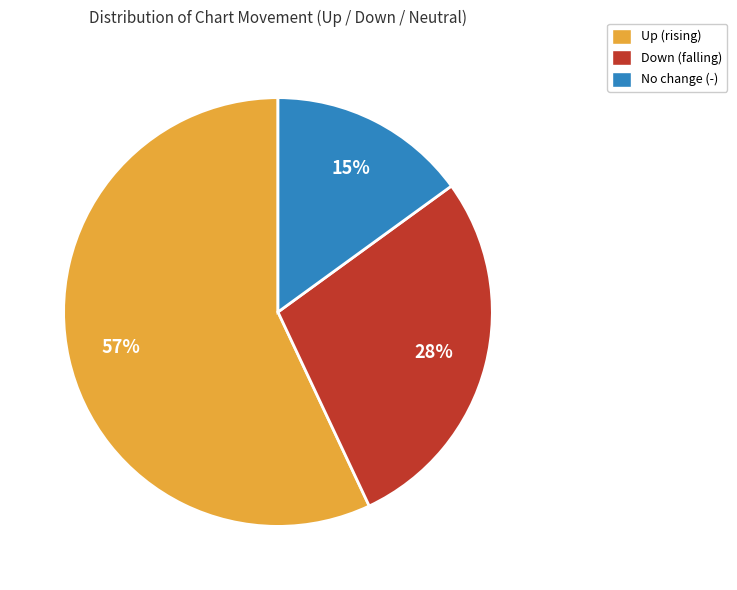

To the nearest percent, what is the difference between the largest and smallest slice percentages?

42%